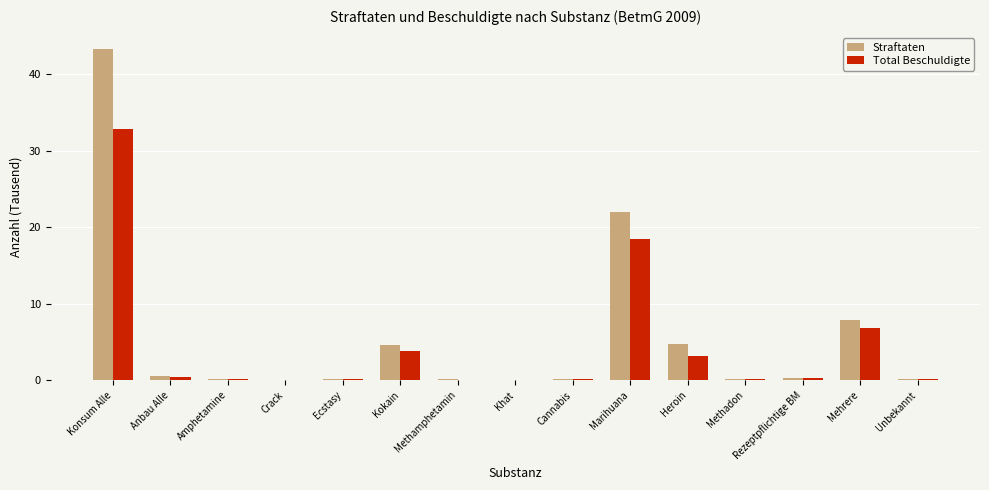

What is the sum of all Total Beschuldigte values?

66.6